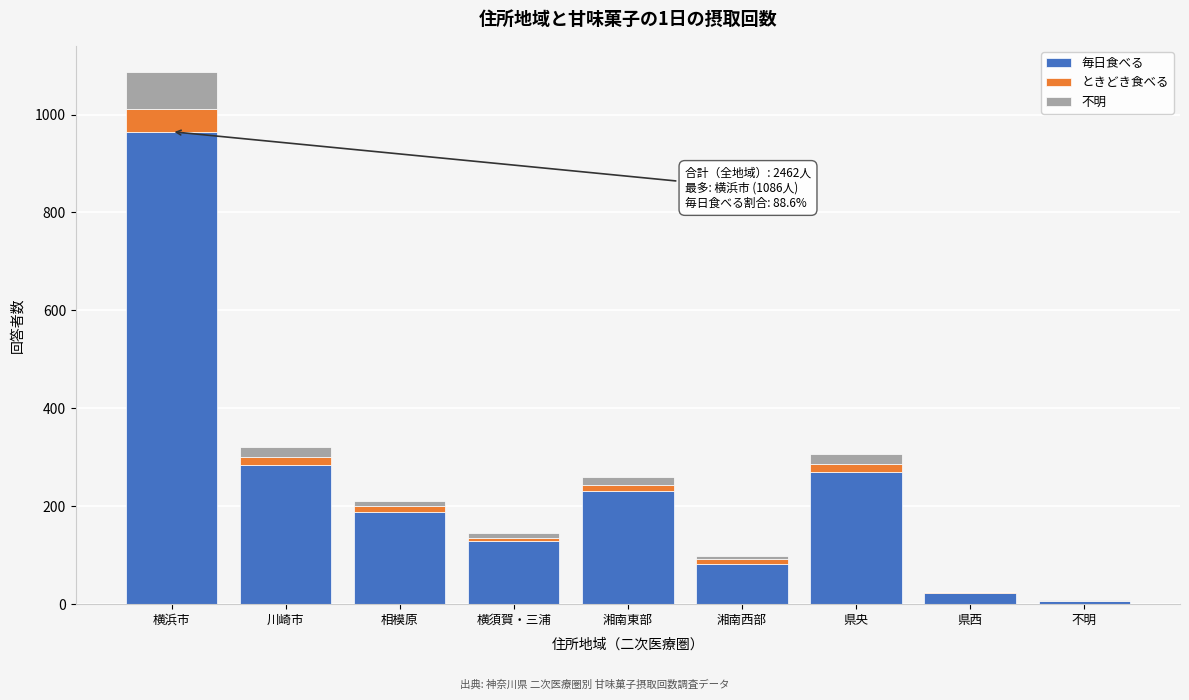

Reading left to right, what are the values for 毎日食べる?

横浜市=965	川崎市=284	相模原=189	横須賀・三浦=130	湘南東部=232	湘南西部=83	県央=270	県西=23	不明=6